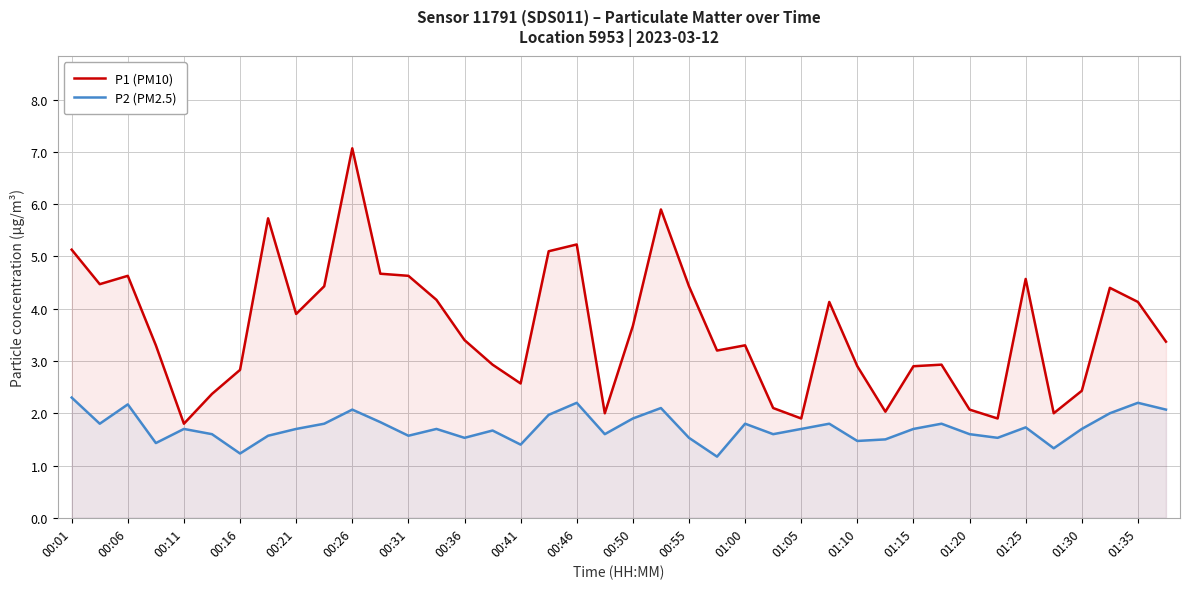

What is the lowest value of the P1 (PM10) series?

1.8